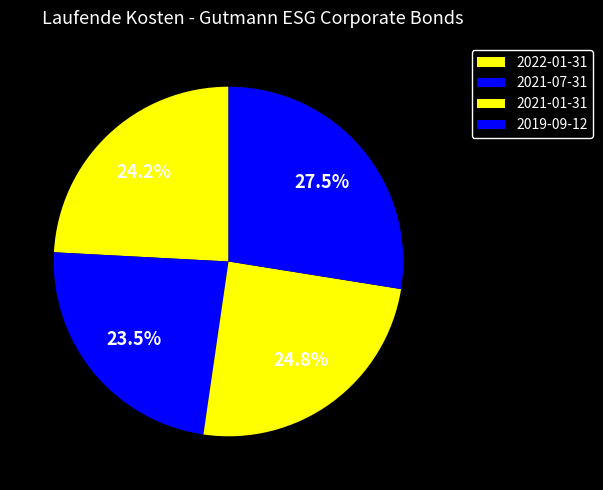

Count the number of slices in the pie.

4